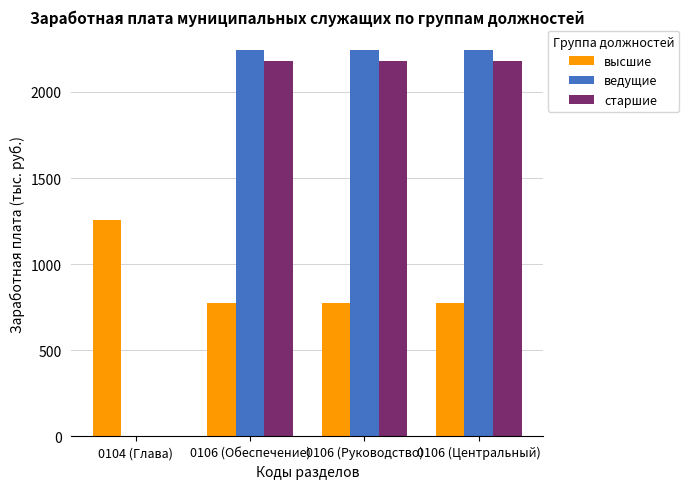

What is the sum of all ведущие values?

6726